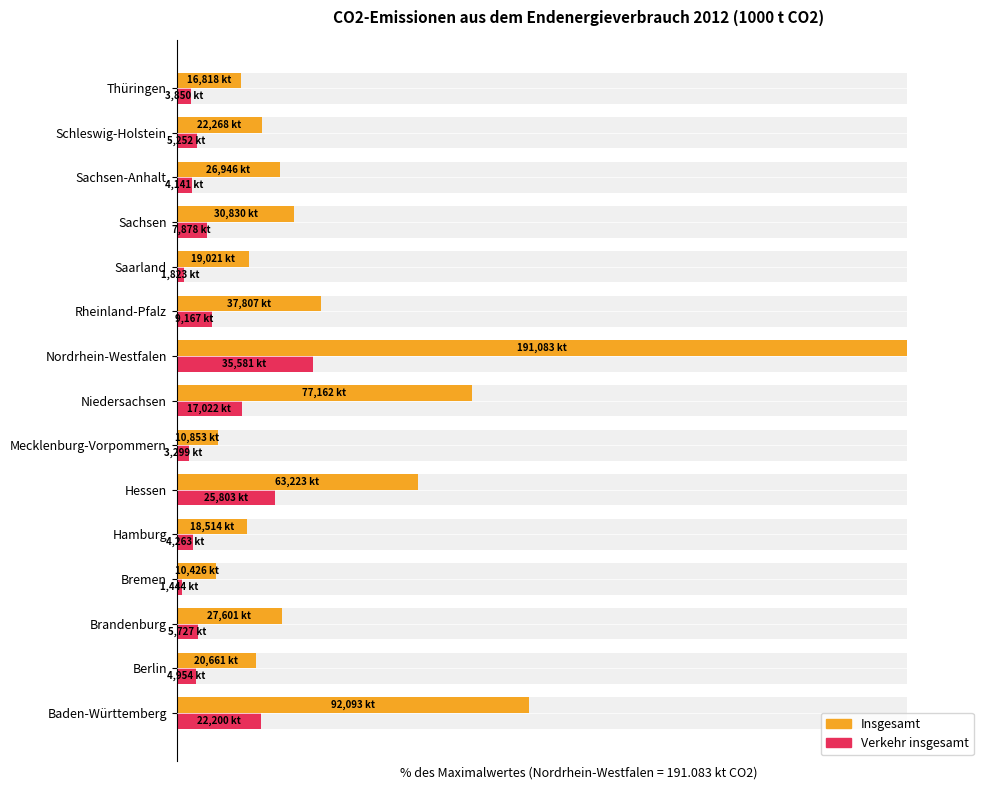

Is the value of Verkehr insgesamt at Berlin greater than the value of Insgesamt at Bremen?

No